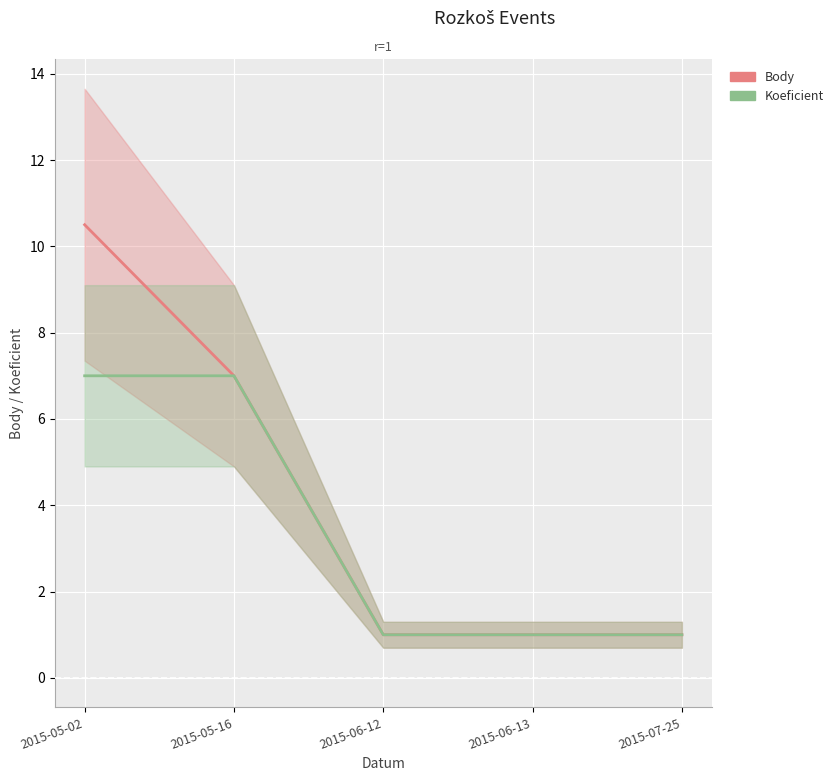

Where is Koeficient nearest to the value 4?

2015-05-02